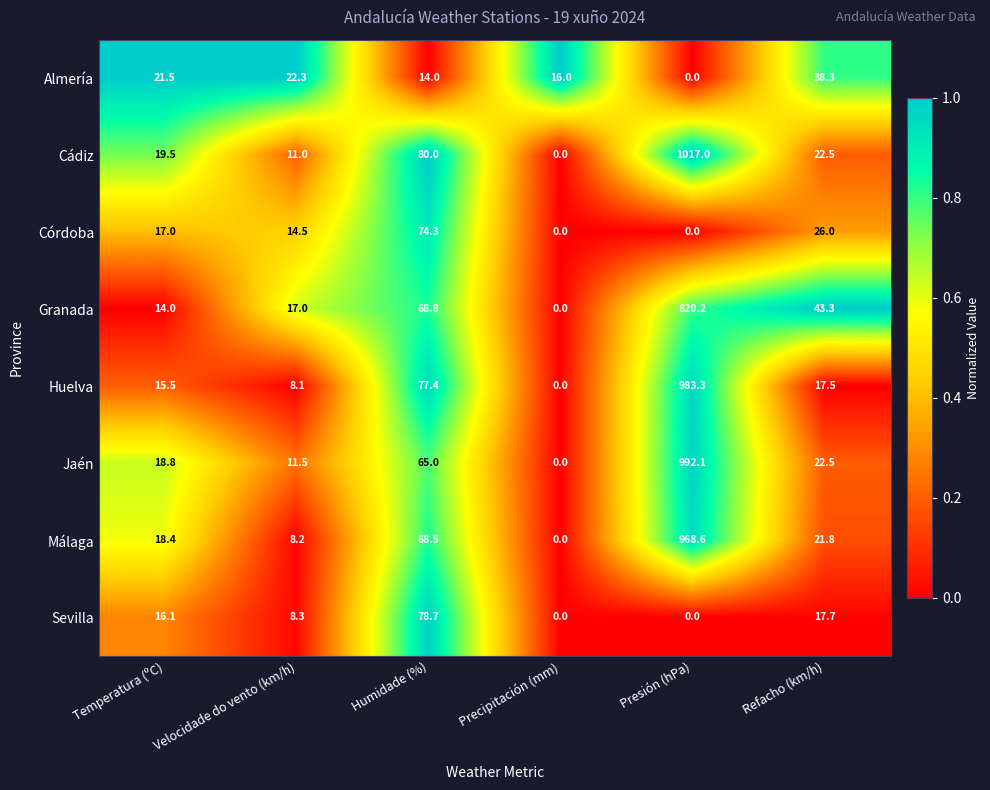

At how many categories does at least one series exceed 0?

6